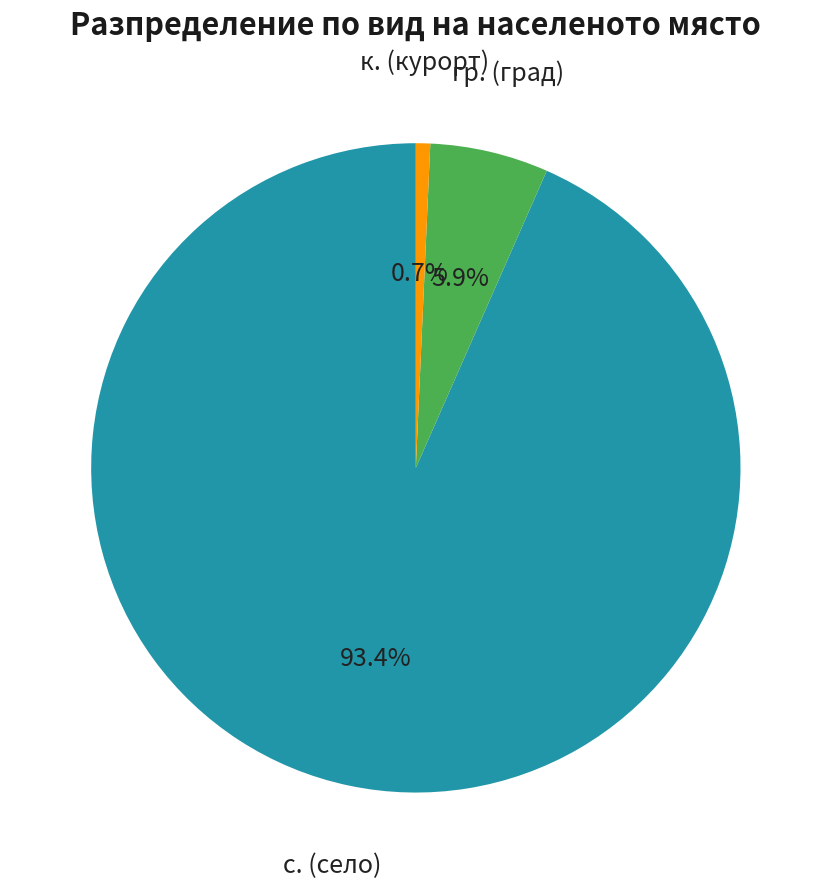

Rank the categories by value from highest to lowest.

с. (село), гр. (град), к. (курорт)